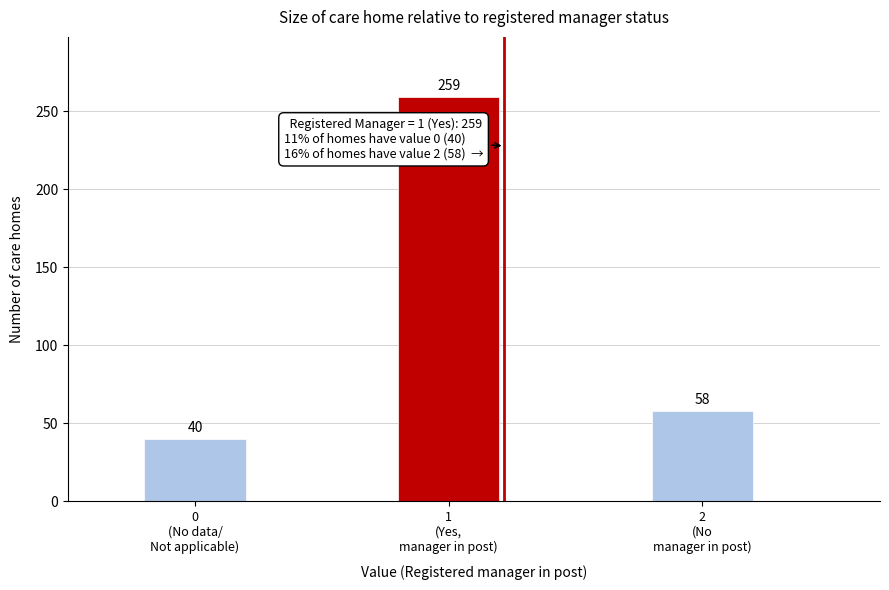

Reading left to right, what are all the values shown in this chart?

40	259	58